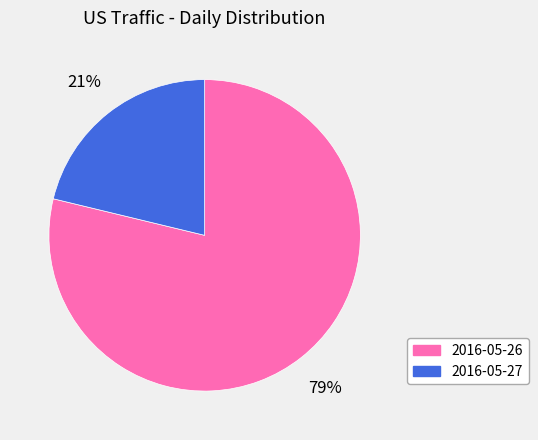

Does 2016-05-27 represent more than half of the total?

No